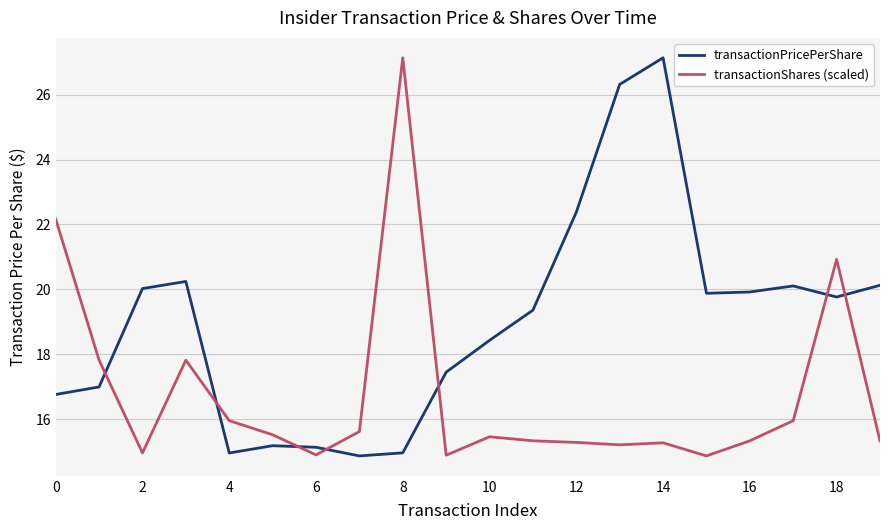

What is the difference between the maximum and minimum values in the transactionPricePerShare series?

12.3